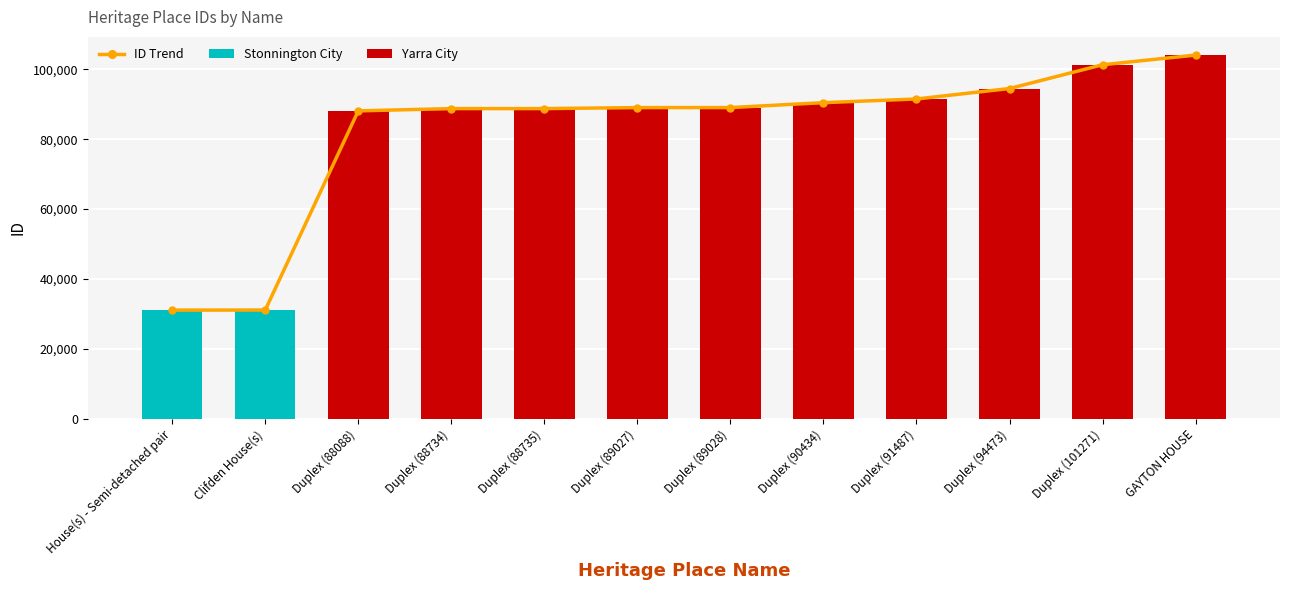

Reading left to right, extract all data points from this chart.

House(s) - Semi-detached pair=31121	Clifden House(s)=31144	Duplex (88088)=88088	Duplex (88734)=88734	Duplex (88735)=88735	Duplex (89027)=89027	Duplex (89028)=89028	Duplex (90434)=90434	Duplex (91487)=91487	Duplex (94473)=94473	Duplex (101271)=101271	GAYTON HOUSE=104035